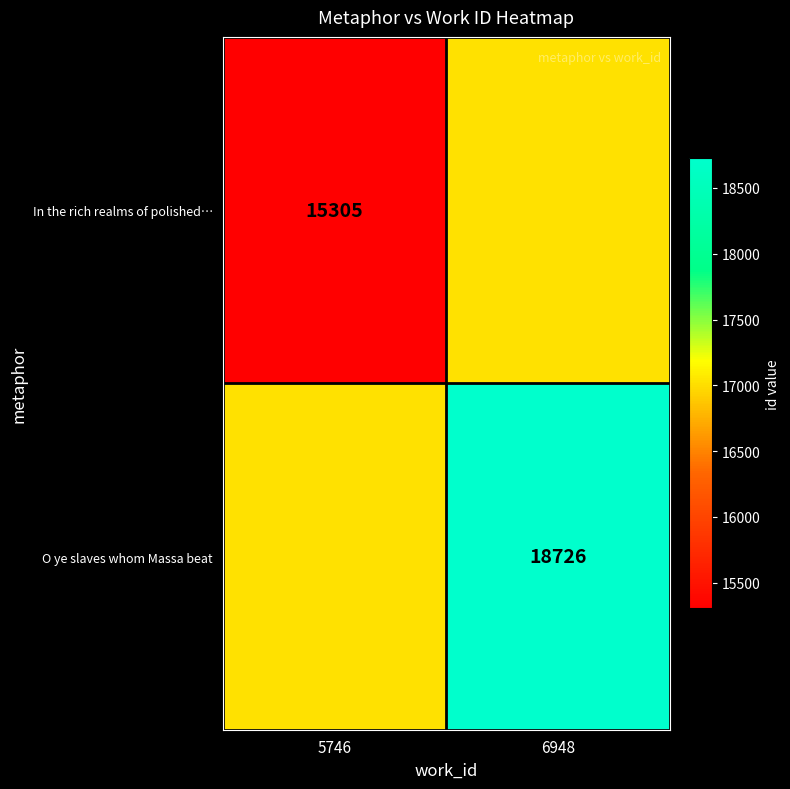

The In the rich realms of polished… series shows 15305.0 at 5746. True or false?

True